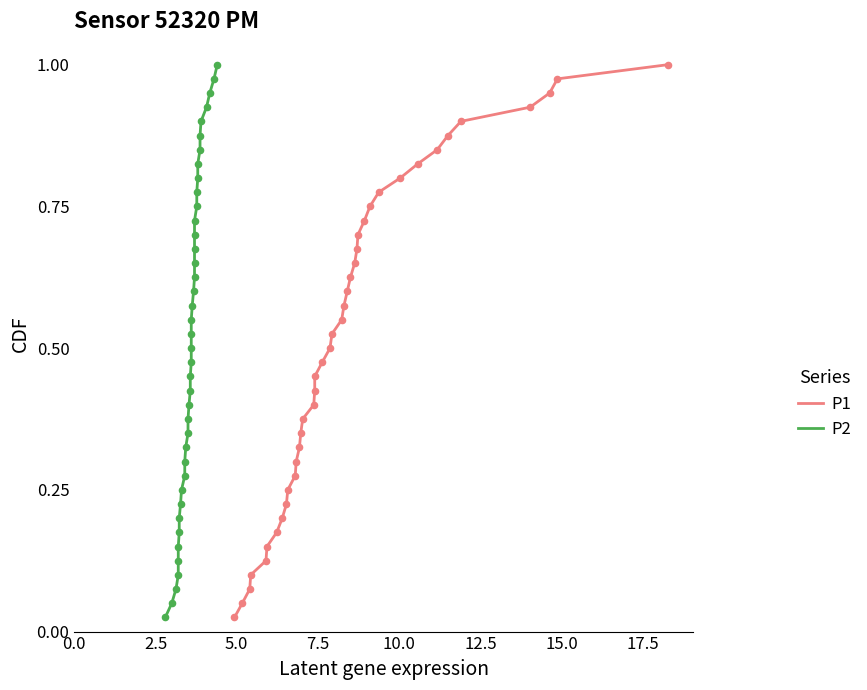

Which series has the widest spread of Y values?

P1